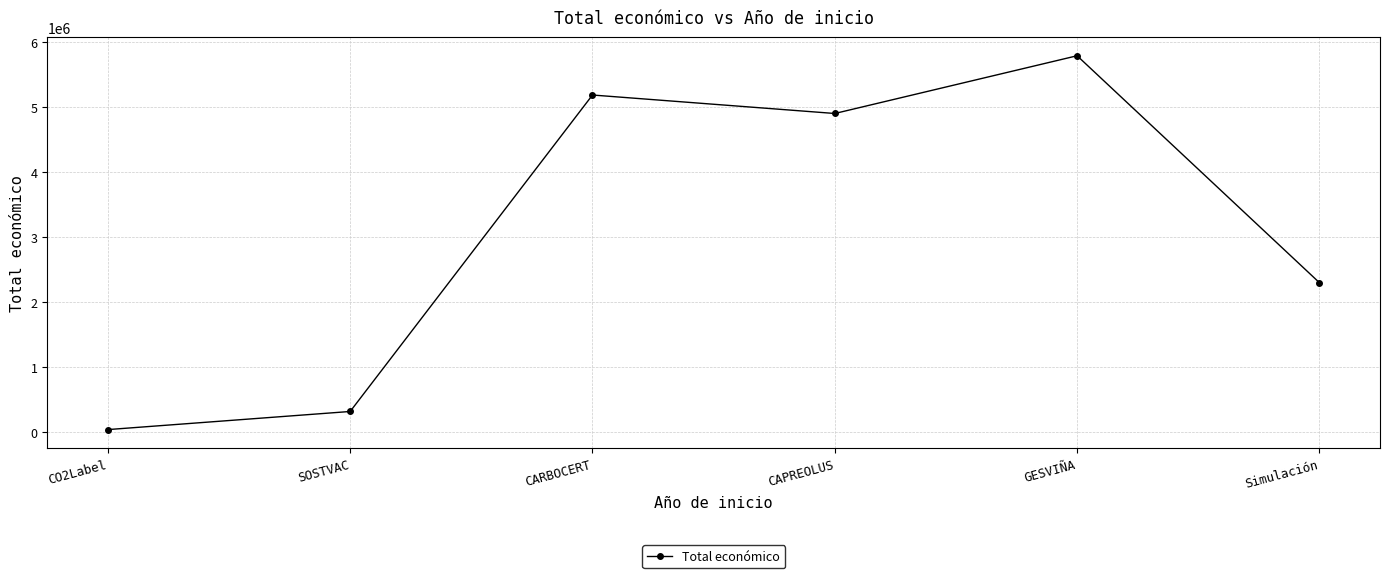

List the labels in order of value, smallest first.

CO2Label, SOSTVAC, Simulación, CAPREOLUS, CARBOCERT, GESVIÑA